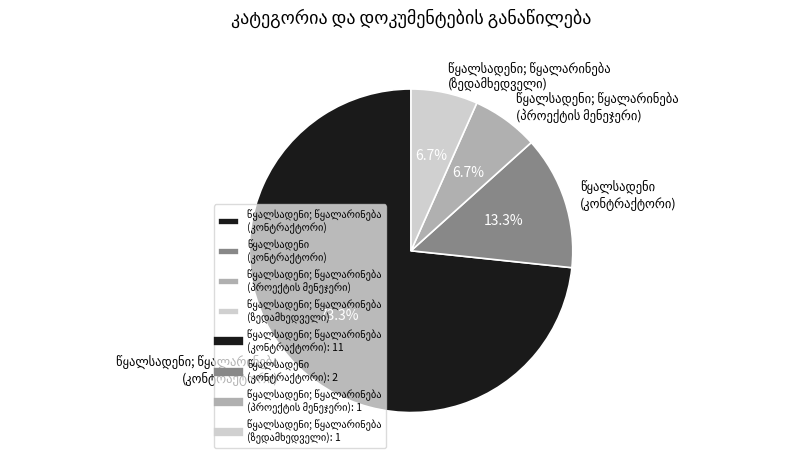

Is there a majority slice in this chart?

Yes